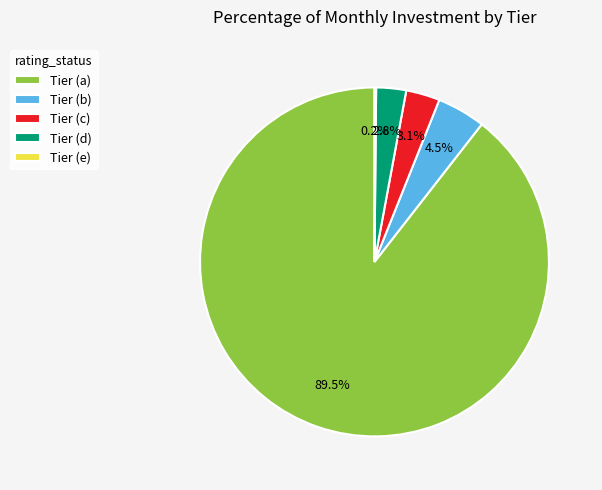

Approximately how many times larger is the value at Tier (d) compared to Tier (c)?

0.9